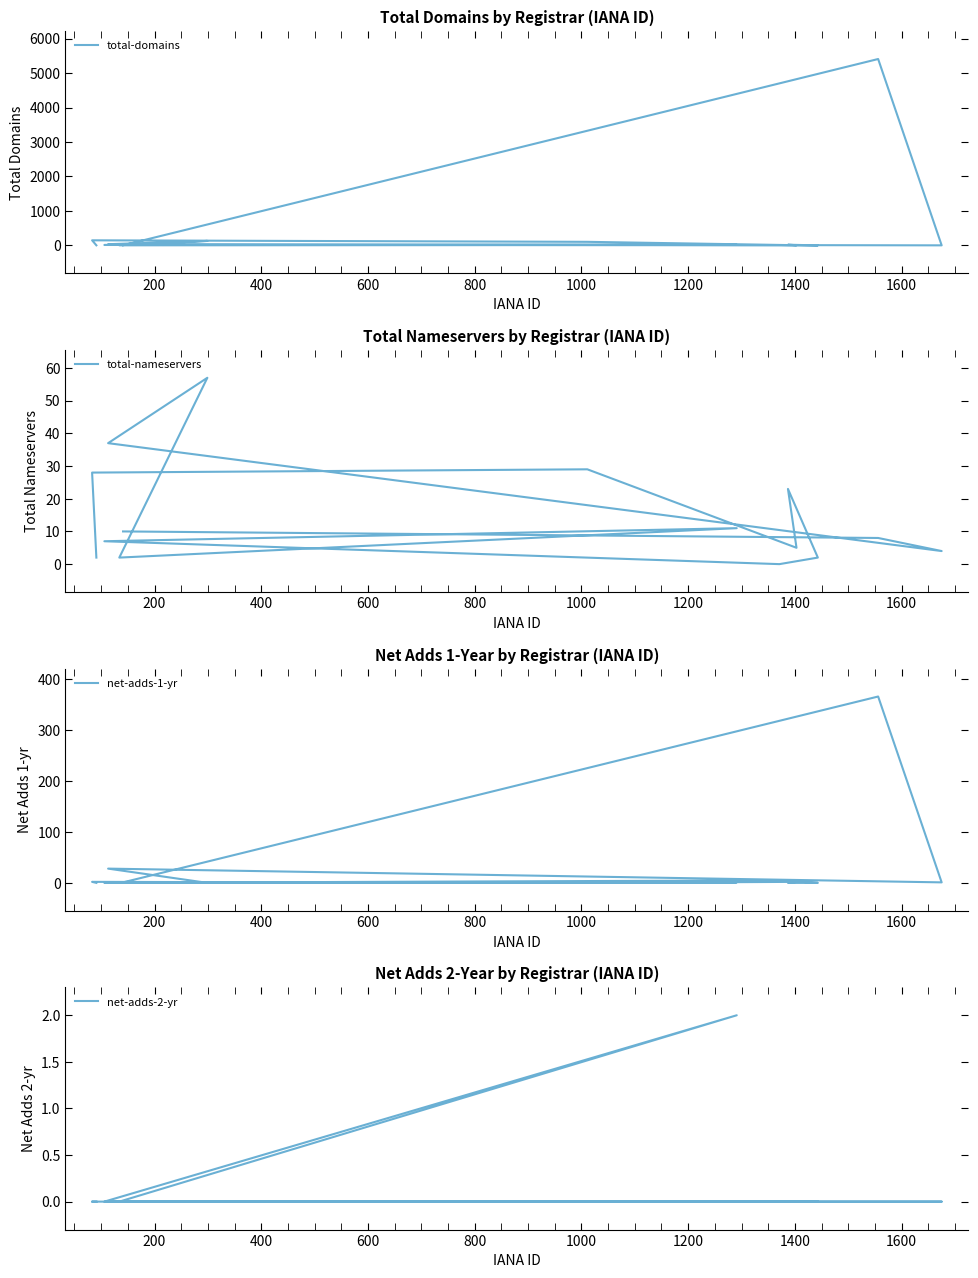

Which series has the largest total across all categories?

total-domains